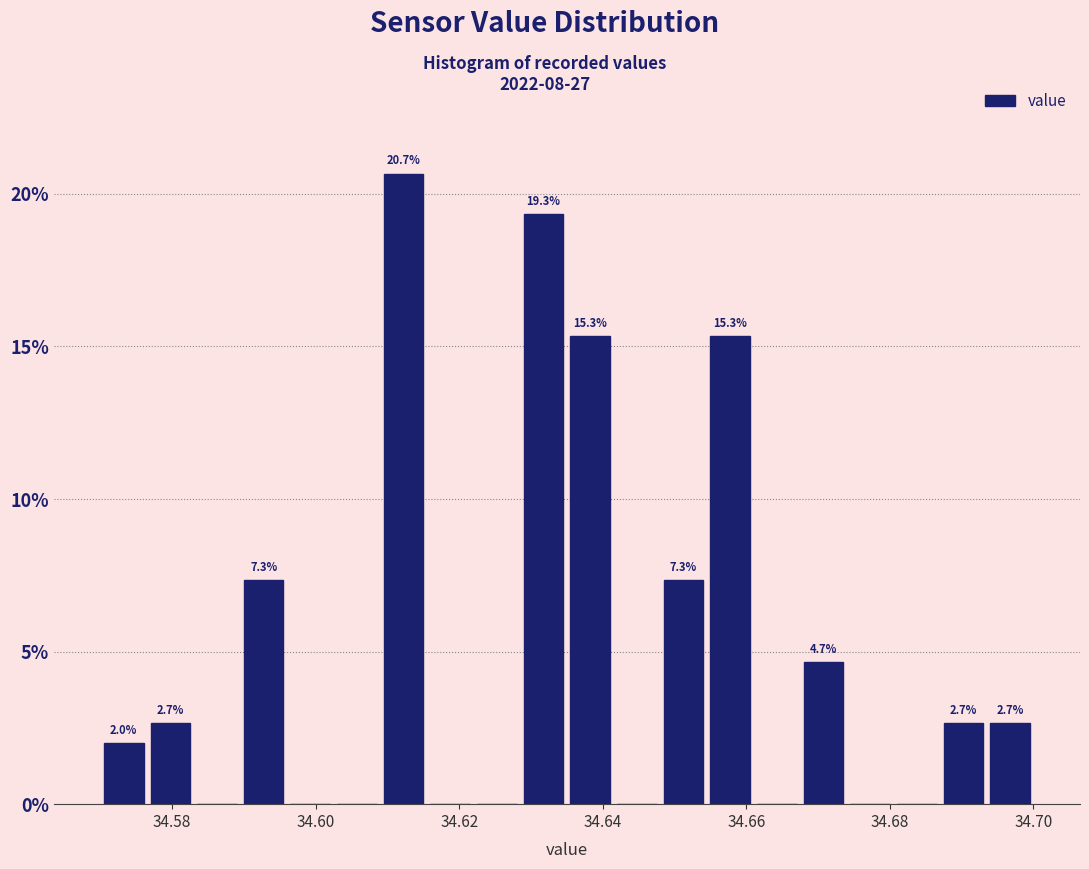

Around what value on the x-axis is the tallest bar? Give the approximate position of its centre, as read against the axis.

34.612